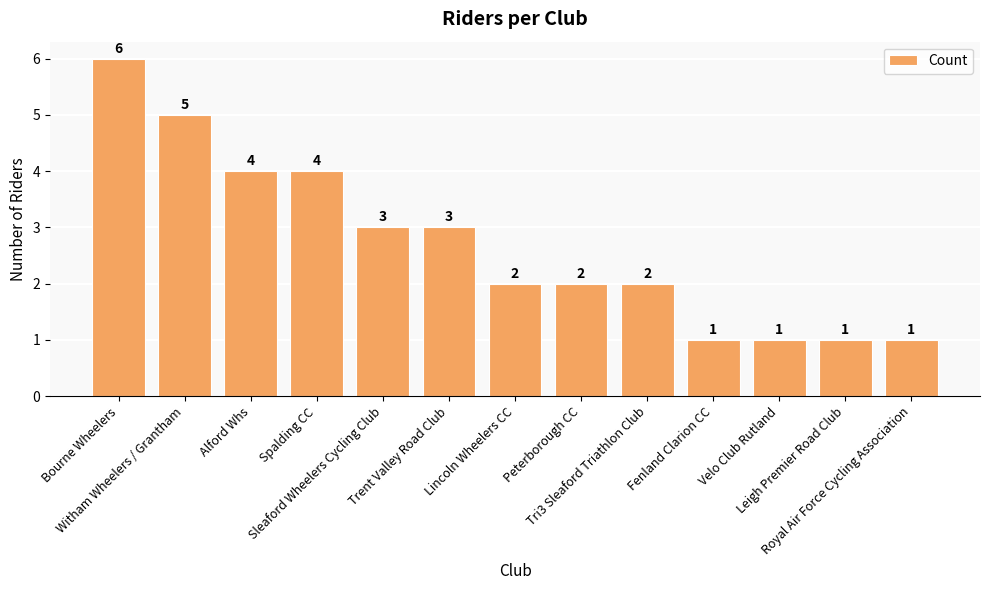

How many distinct data groups are displayed?

1